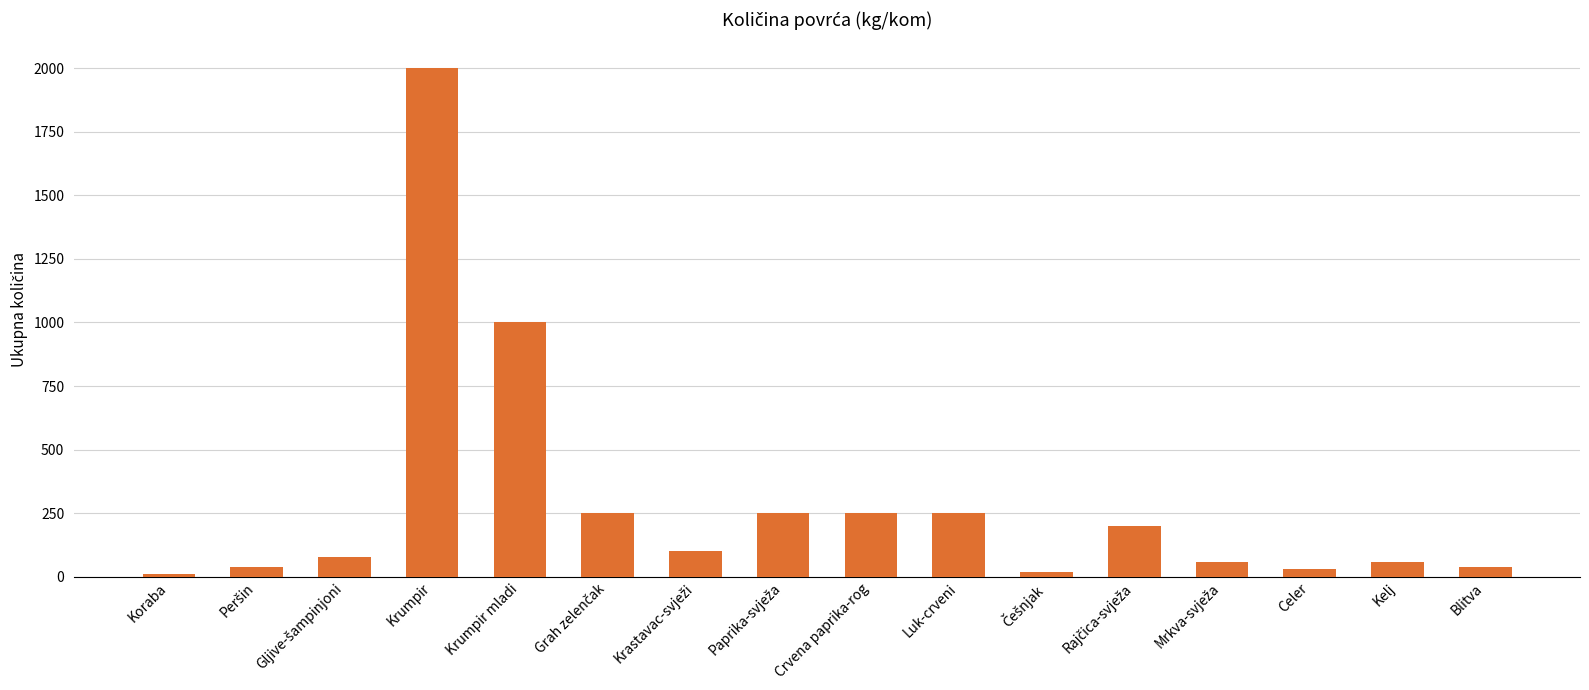

Reading left to right, extract all data points from this chart.

10	40	80	2000	1000	250	100	250	250	250	20	200	60	30	60	40